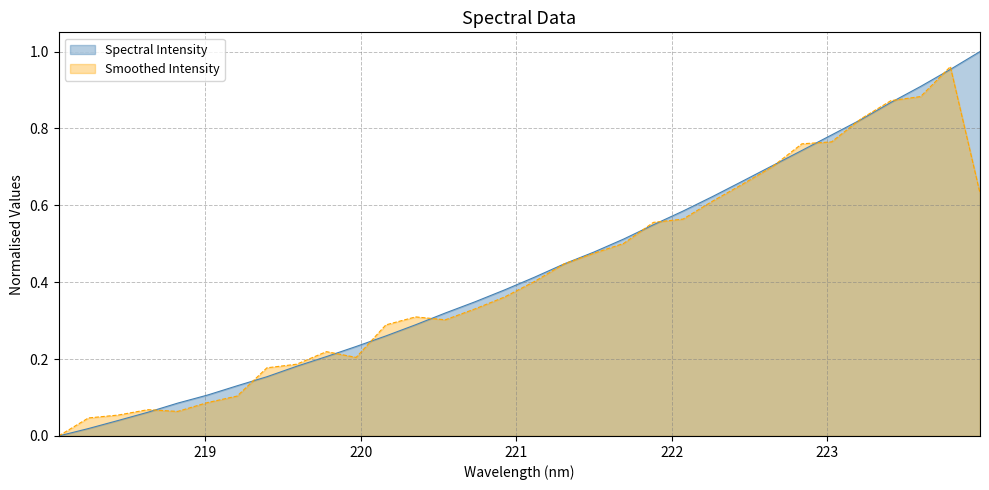

Where is the data nearest to the value 0?

218.0596